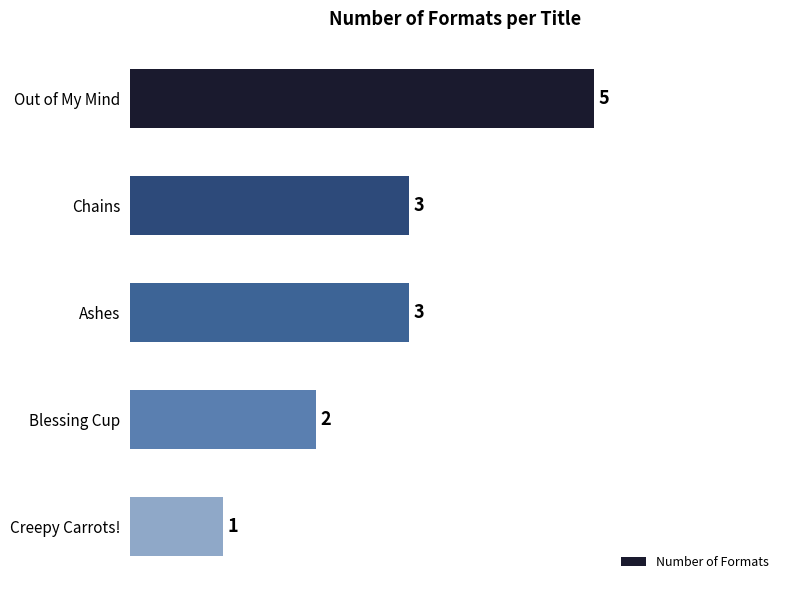

What is the difference between the maximum and minimum values?

4